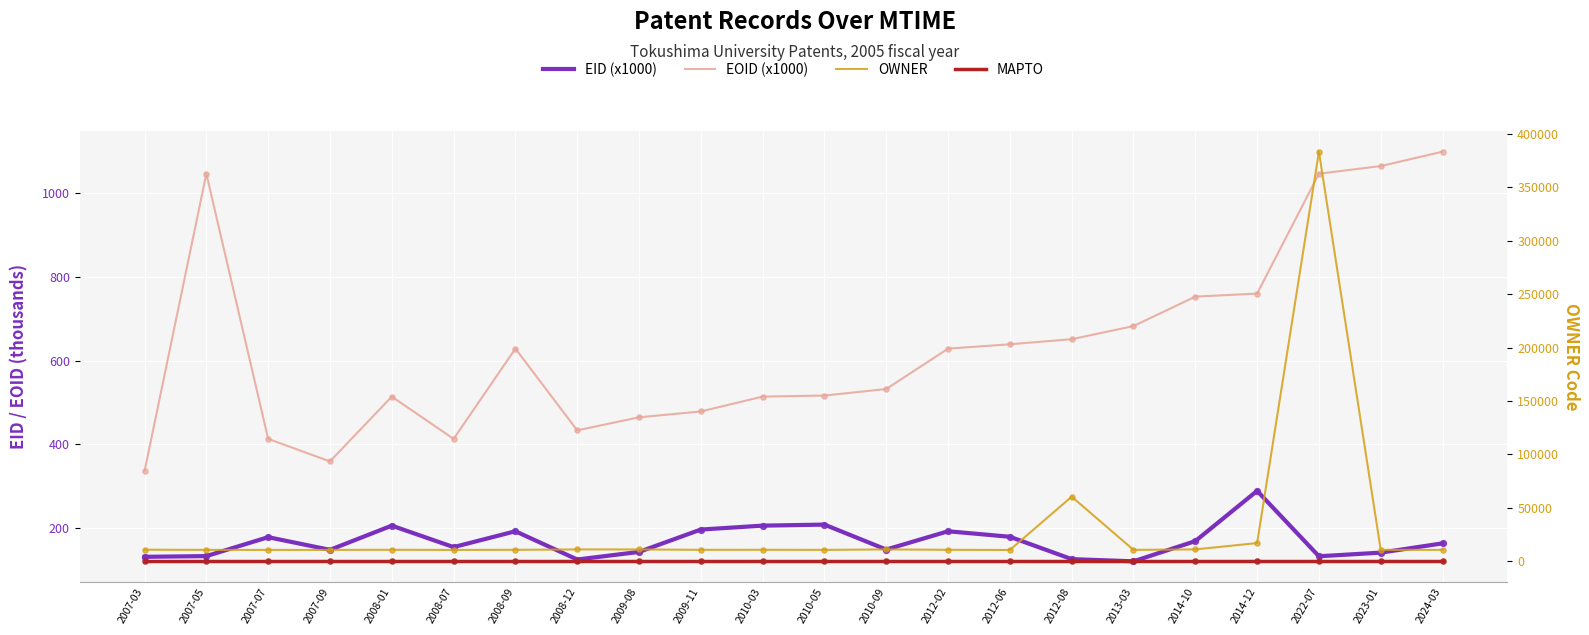

What are all the series names shown in the legend?

EID (x1000), EOID (x1000), OWNER, MAPTO